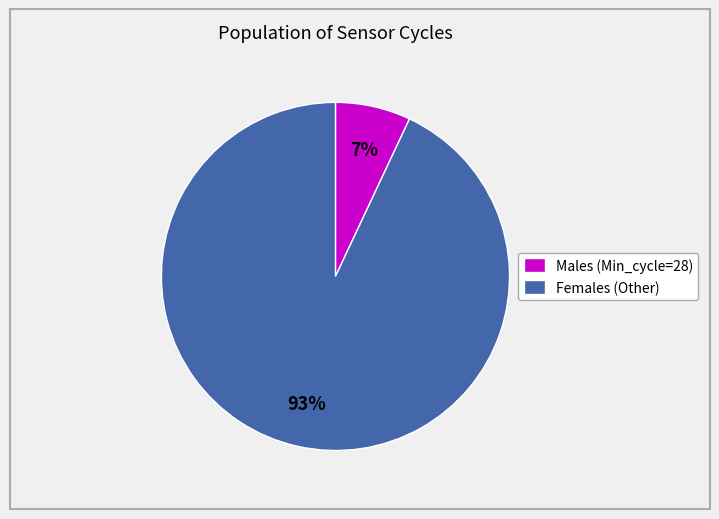

Which has a higher value, Males (Min_cycle=28) or Females (Other)?

Females (Other)